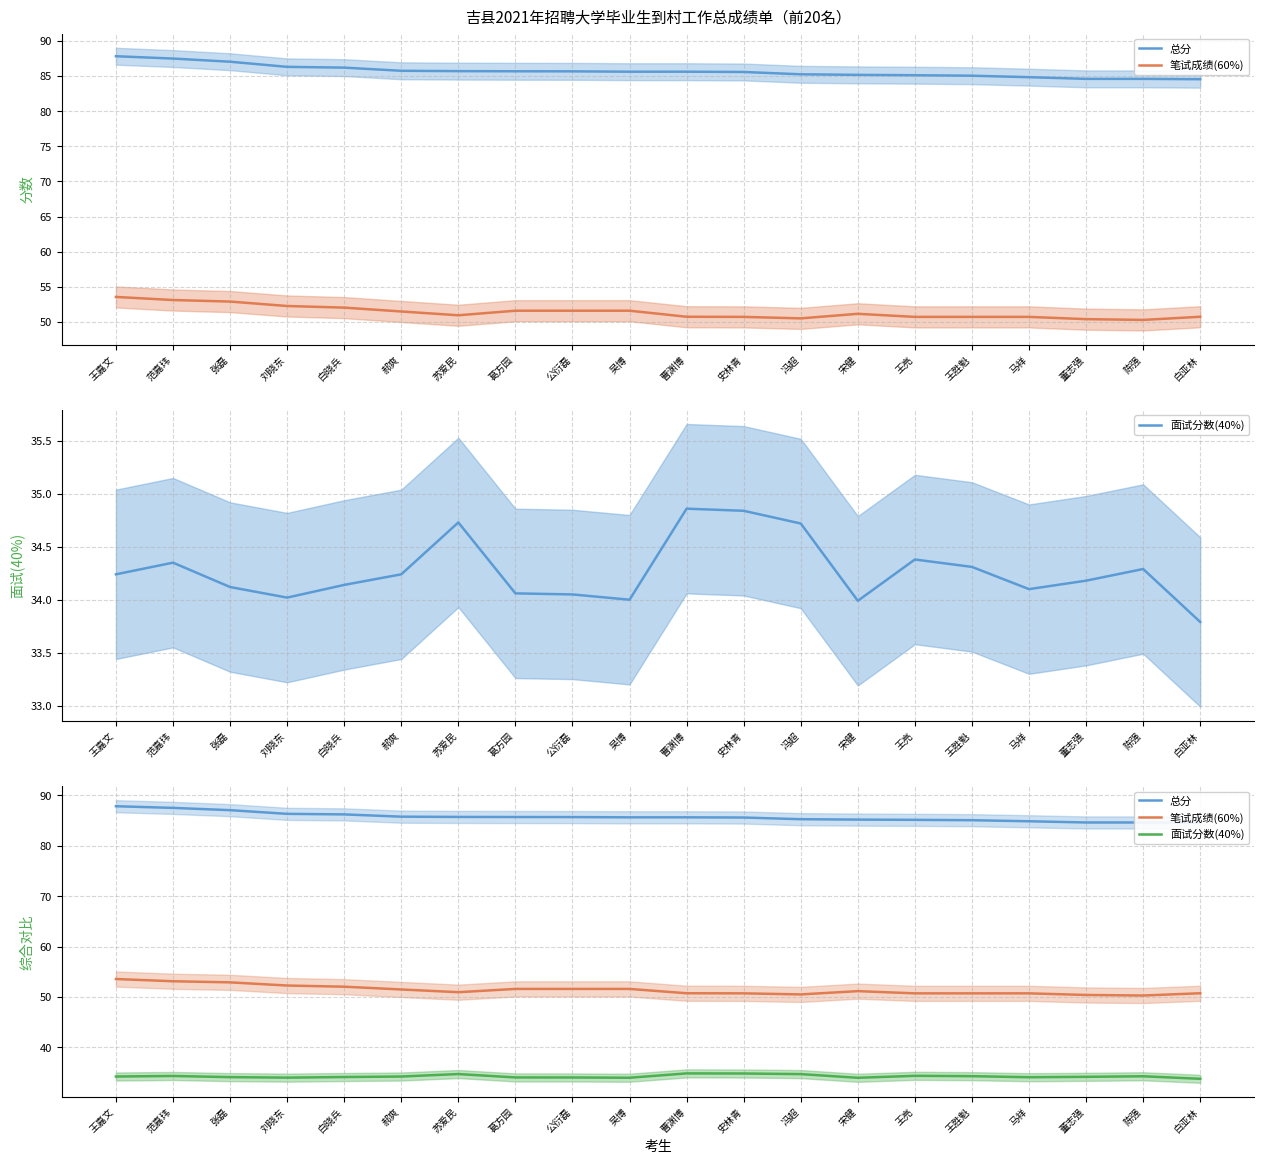

True or false: 面试分数(40%) and 总分 cross at least once.

False